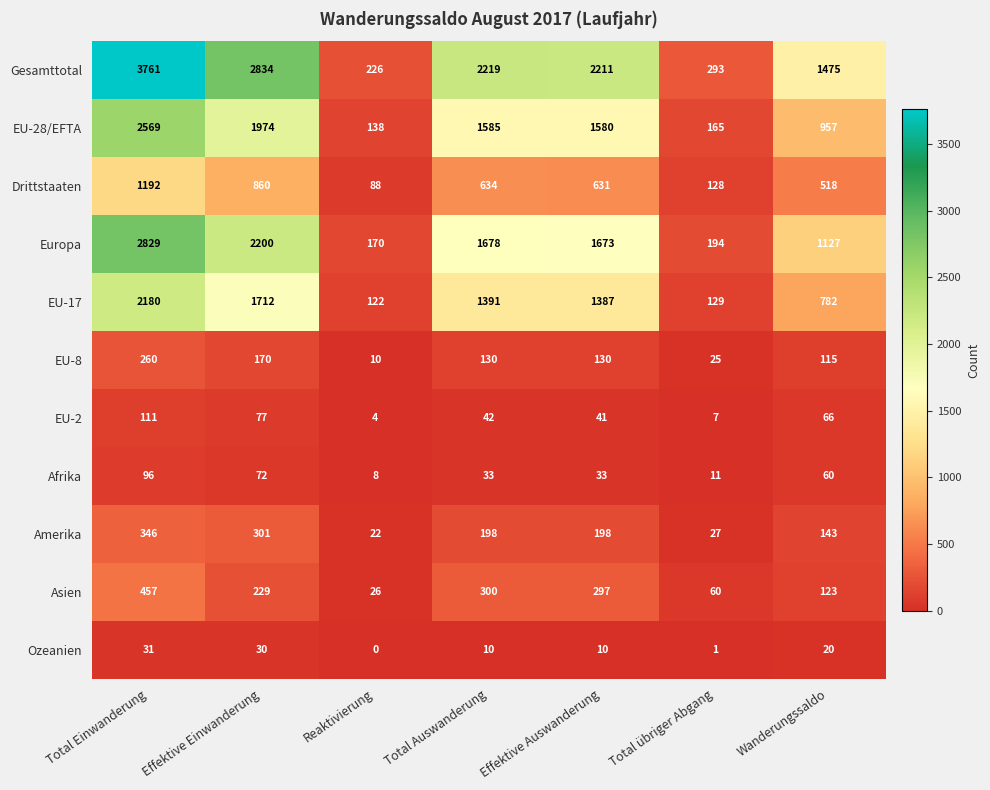

What is the lowest value of the Amerika series?

22